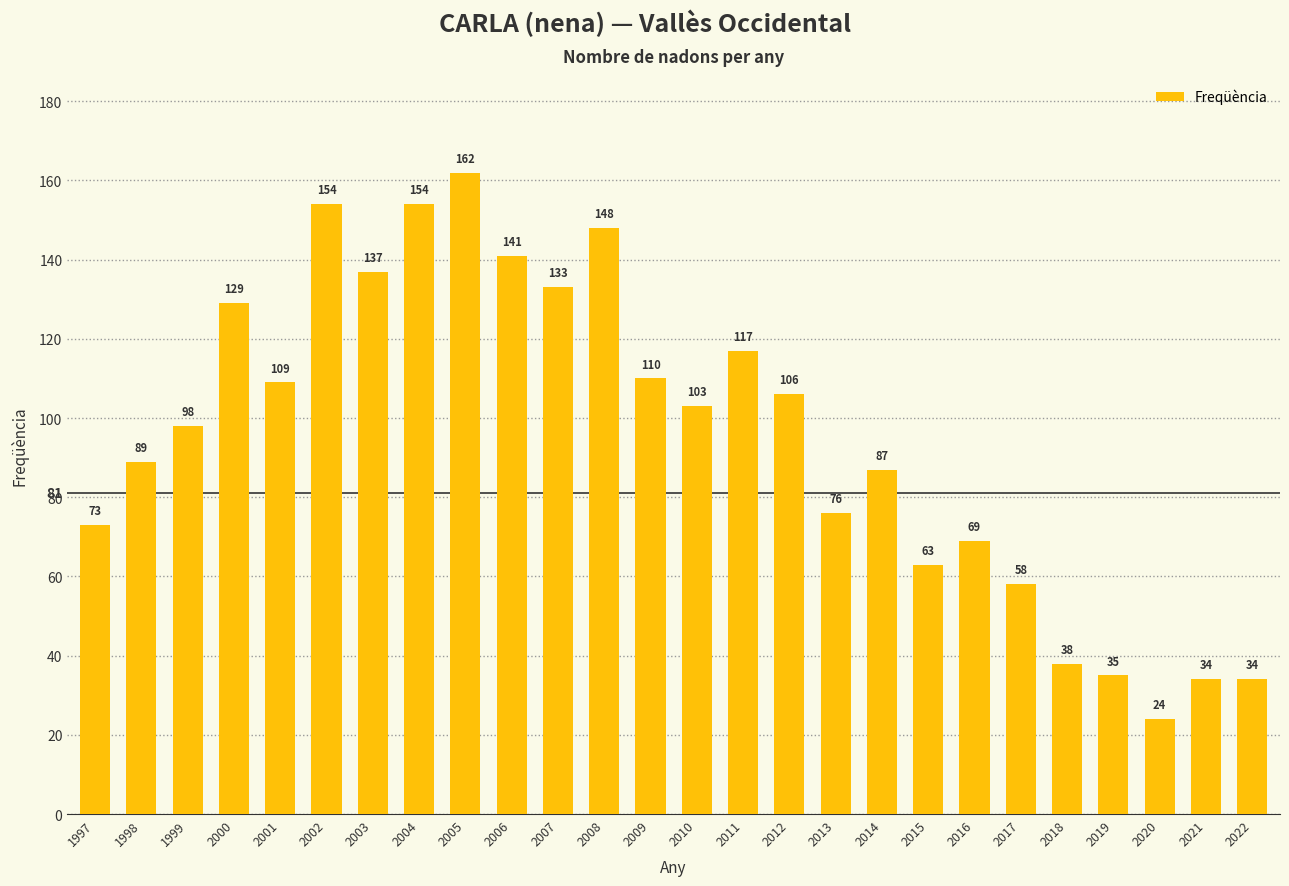

What is the ratio of the value at 2019 to the value at 2017?

0.6